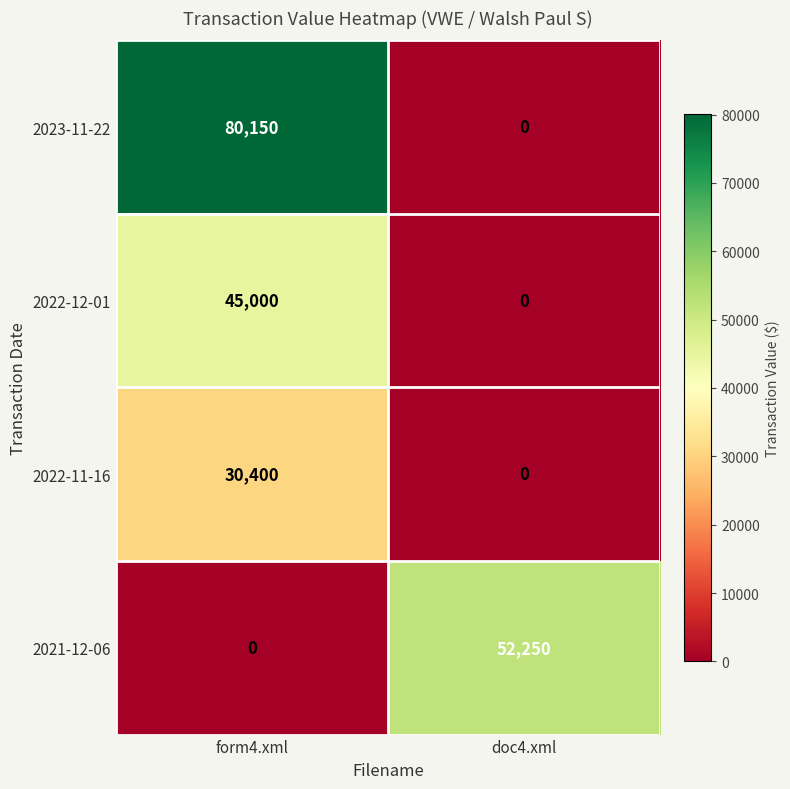

Read the 2022-11-16 value at form4.xml, to the nearest 100.

30400